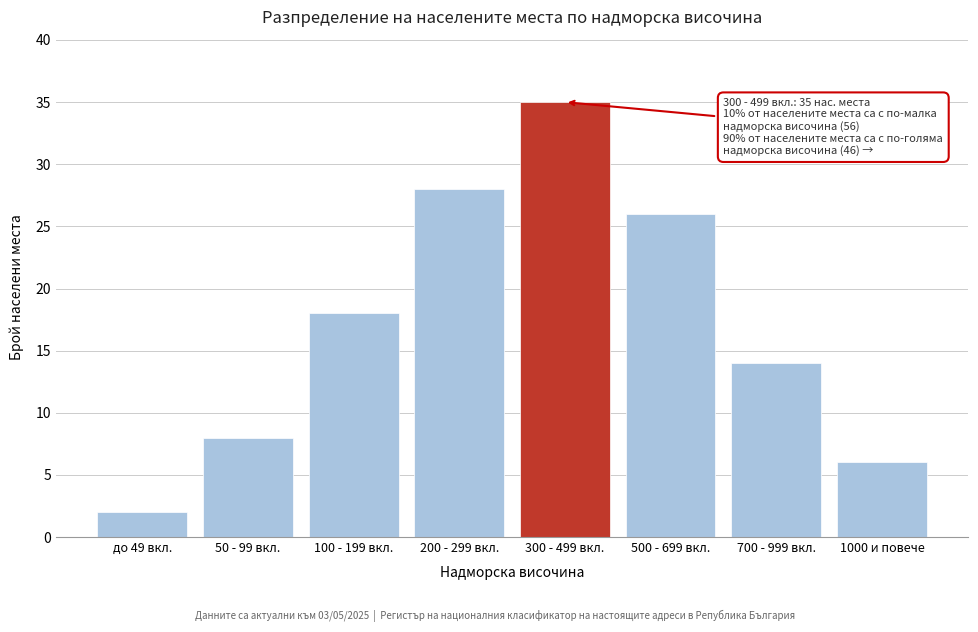

Reading left to right, what are all the values shown in this chart?

до 49 вкл.=2	50 - 99 вкл.=8	100 - 199 вкл.=18	200 - 299 вкл.=28	300 - 499 вкл.=35	500 - 699 вкл.=26	700 - 999 вкл.=14	1000 и повече=6